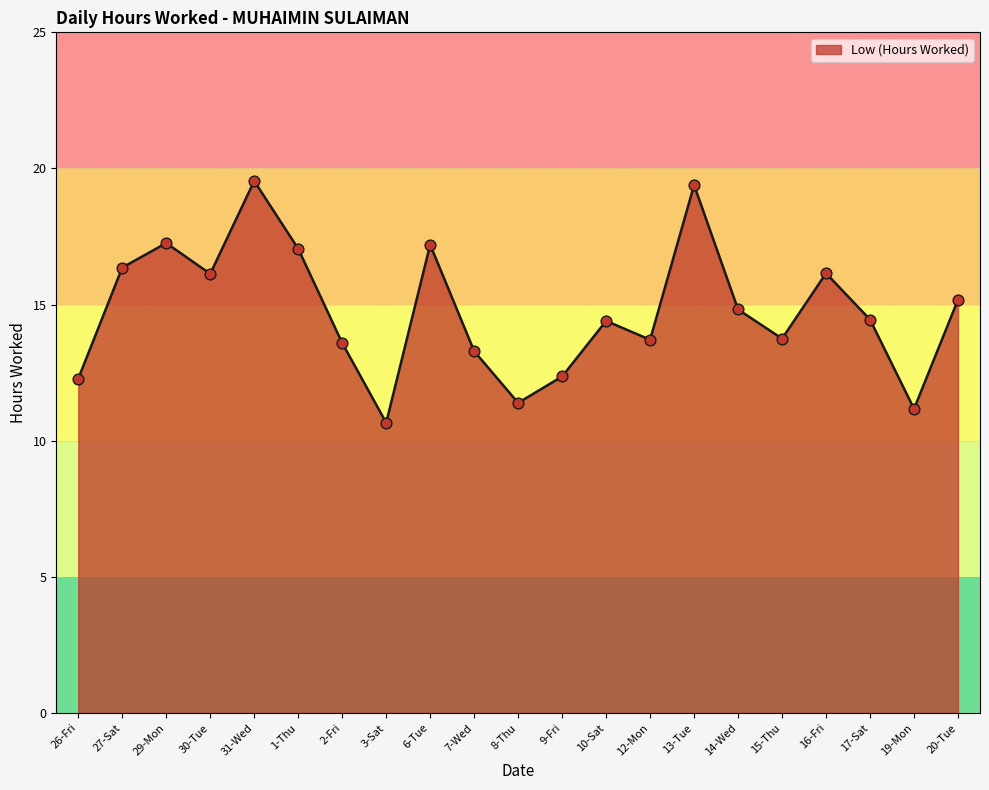

Approximately how many times larger is the value at 1-Thu compared to 12-Mon?

1.2